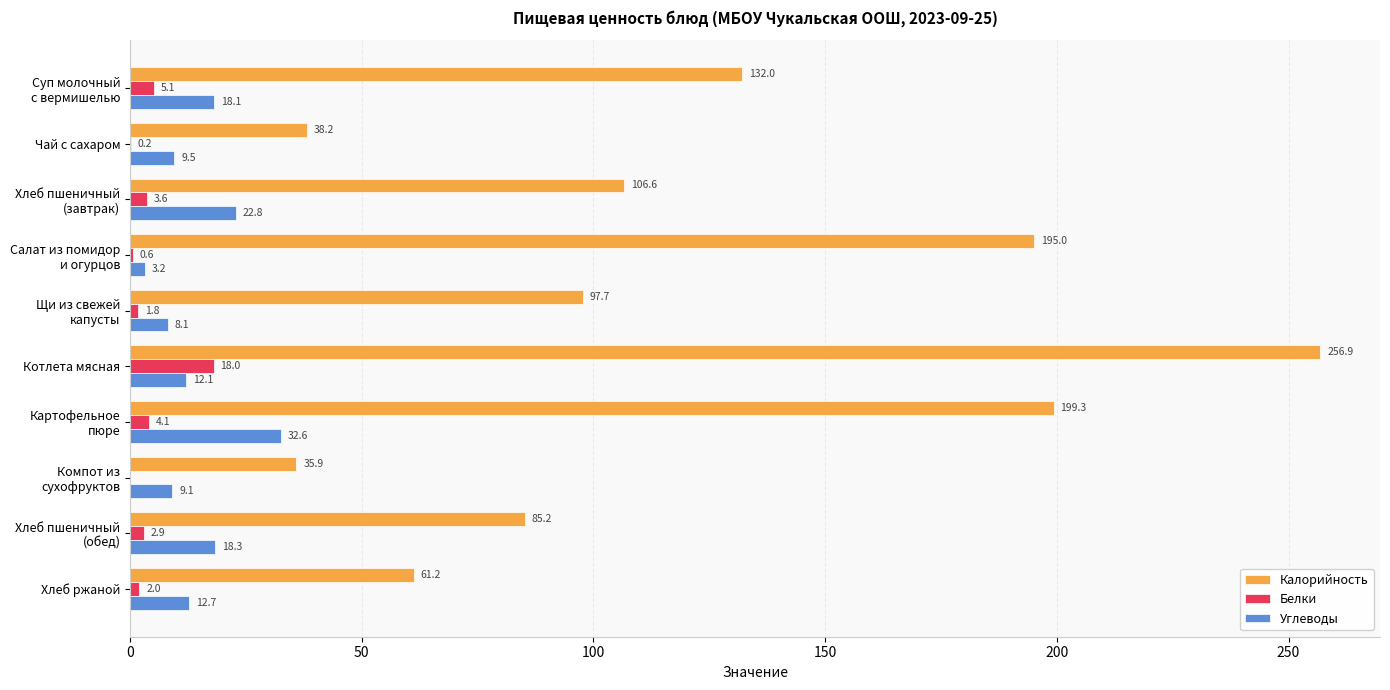

Which series has the largest total across all categories?

Калорийность